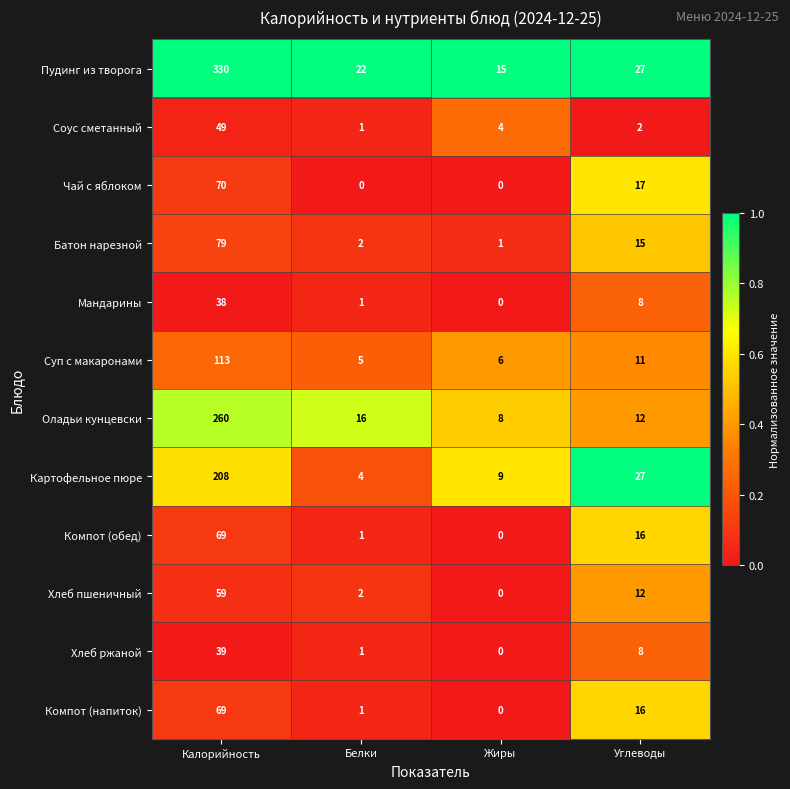

Is it true that Хлеб пшеничный equals 2 at Белки?

True